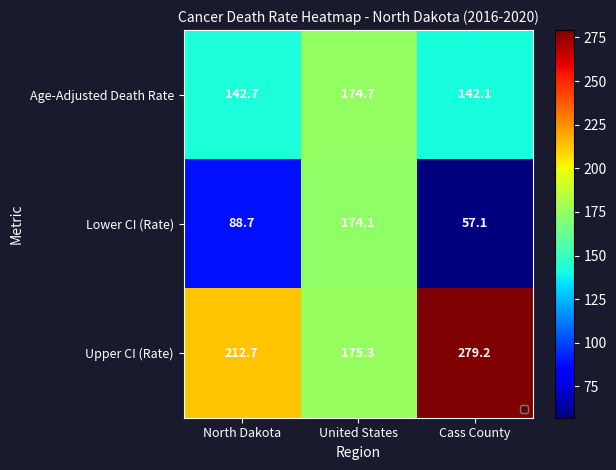

What is the smallest value displayed?

57.1